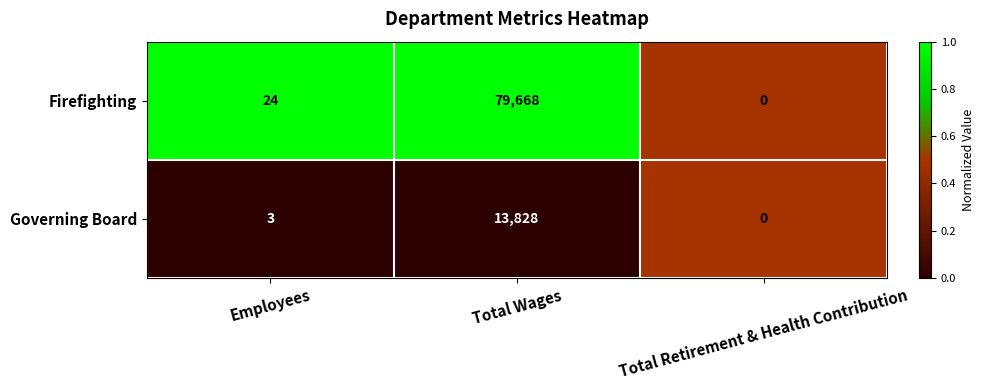

Rank the series at Total Wages from lowest to highest value.

Governing Board, Firefighting